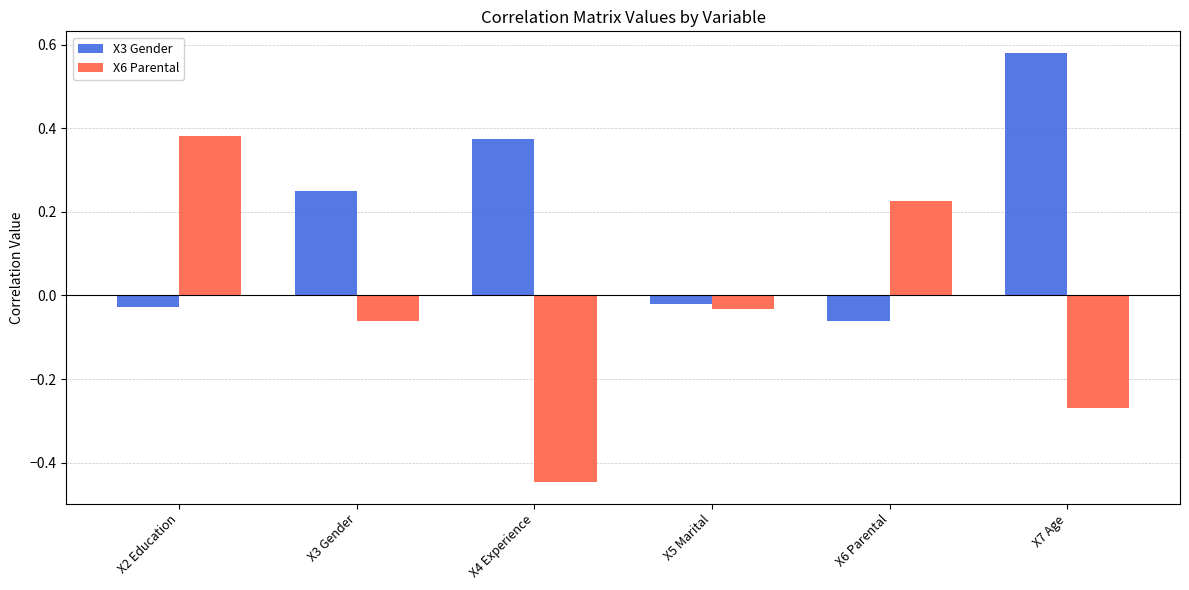

List the series in order of their overall mean, lowest first.

X6 Parental, X3 Gender